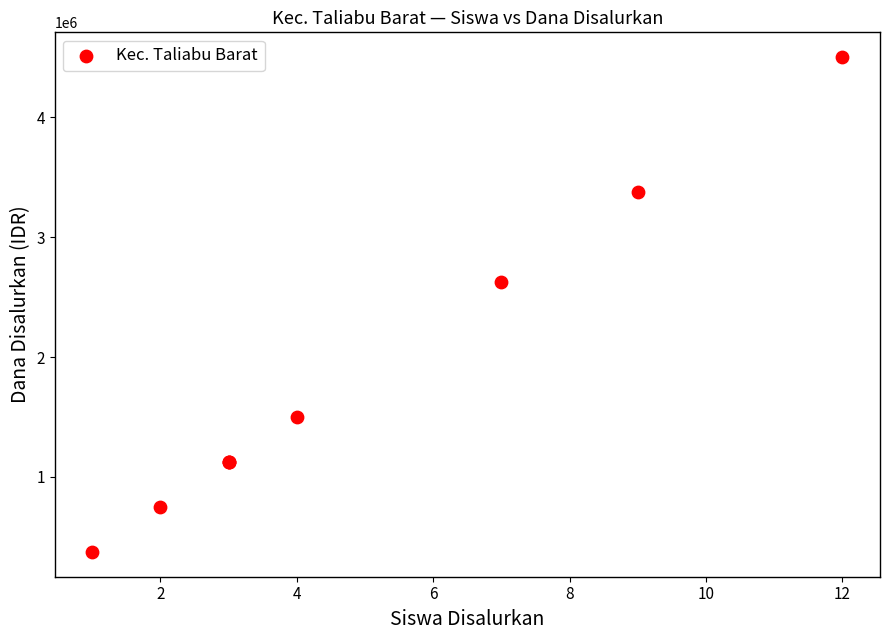

What Y value in the scatter plot is closest to 2437500?

2625000